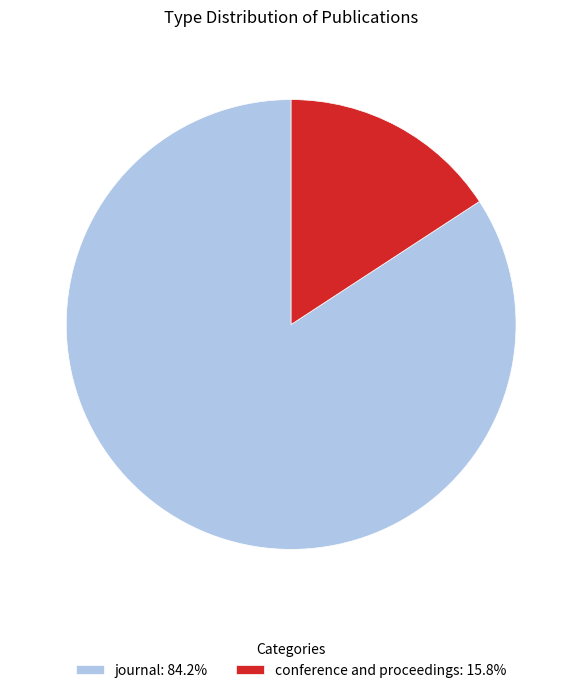

Approximately how many times larger is the value at journal: 84.2% compared to conference and proceedings: 15.8%?

5.3